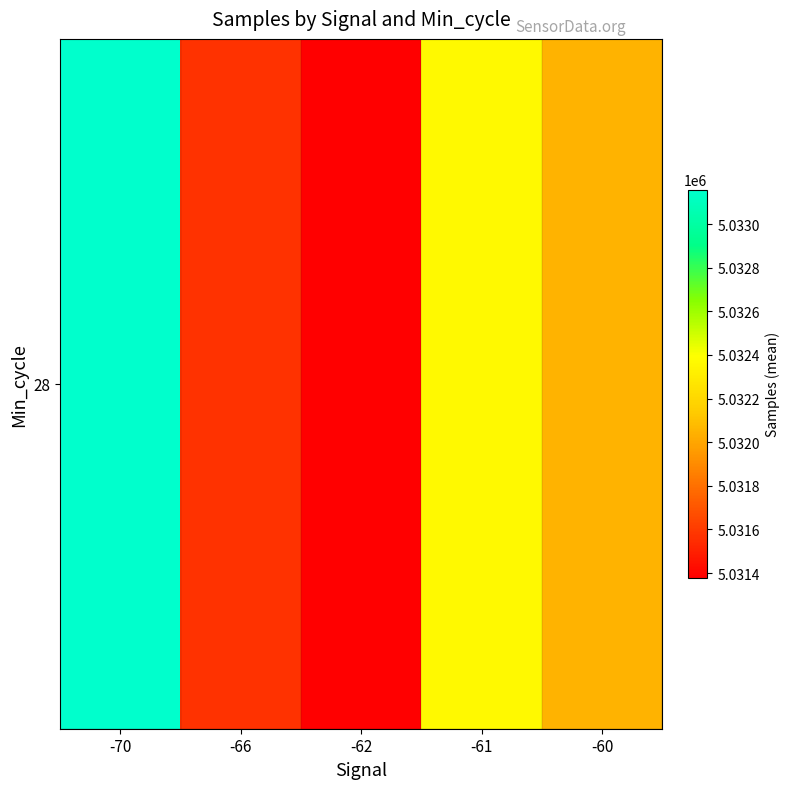

Approximately how many times larger is the value at -66 compared to -62?

1.0